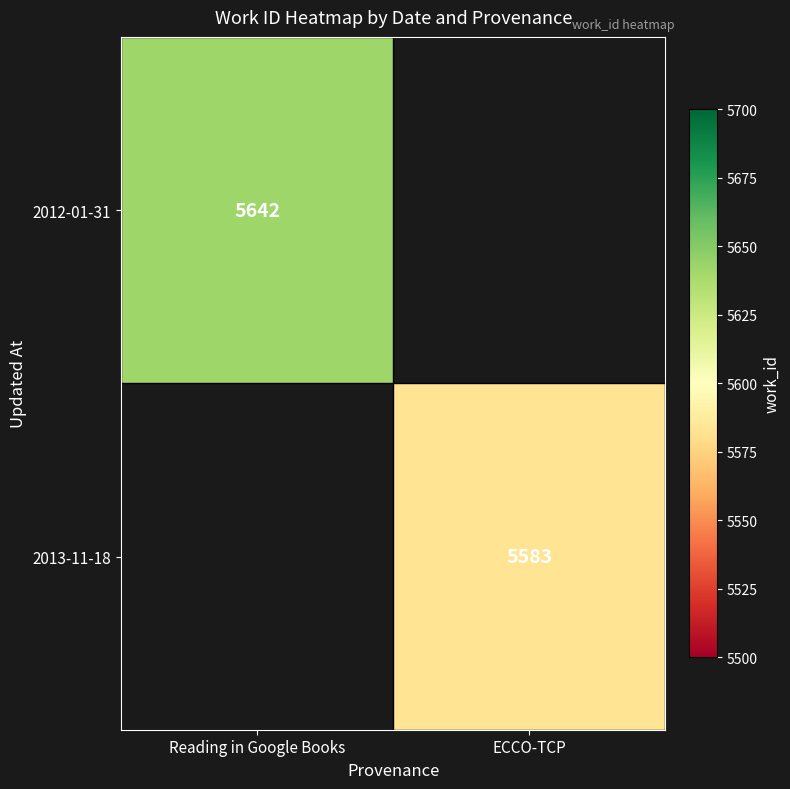

At how many categories does at least one series exceed 5629?

1